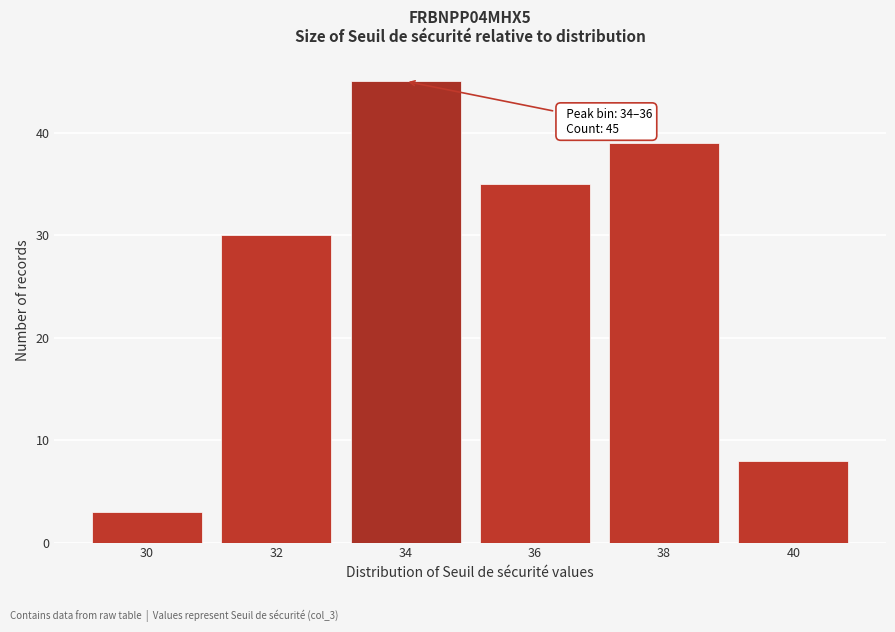

Reading left to right, transcribe all the data shown in this chart.

30=3	32=30	34=45	36=35	38=39	40=8